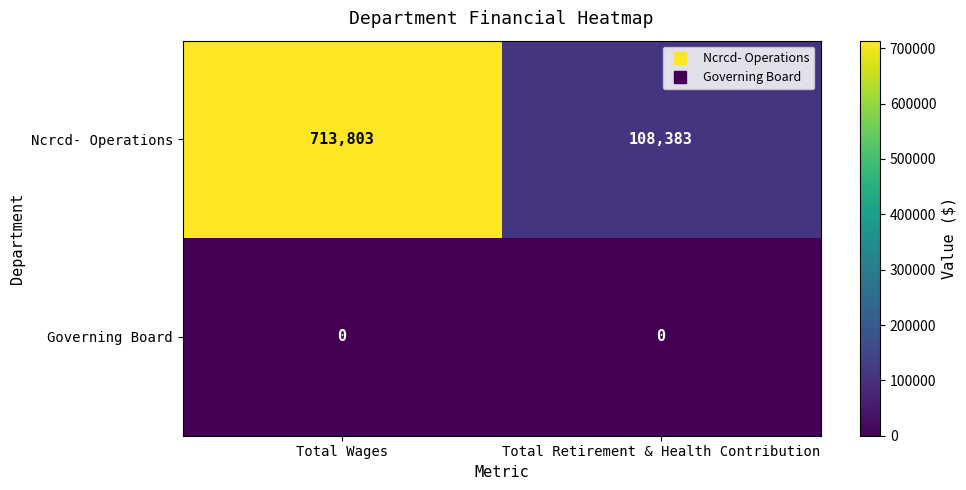

Read the Ncrcd- Operations value at Total Wages, to the nearest 50.

713800